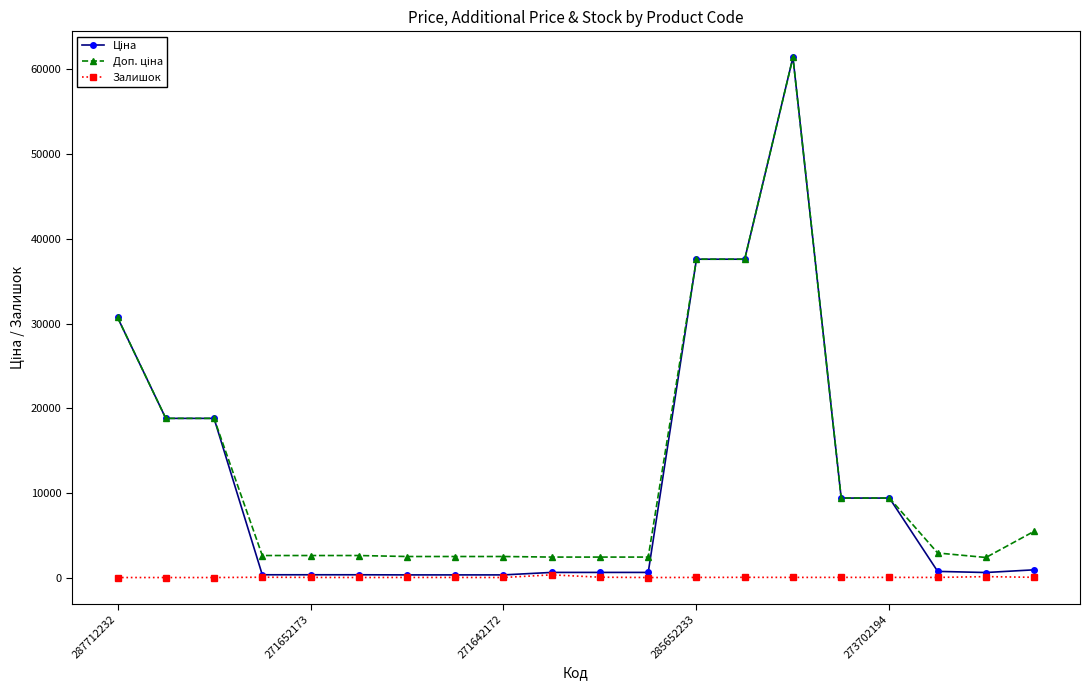

At how many categories does at least one series exceed 16374?

6